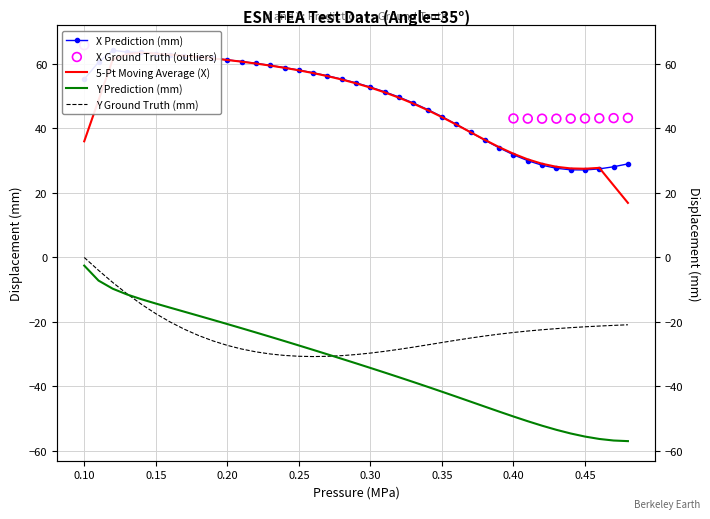

At how many categories does at least one series exceed -16?

39